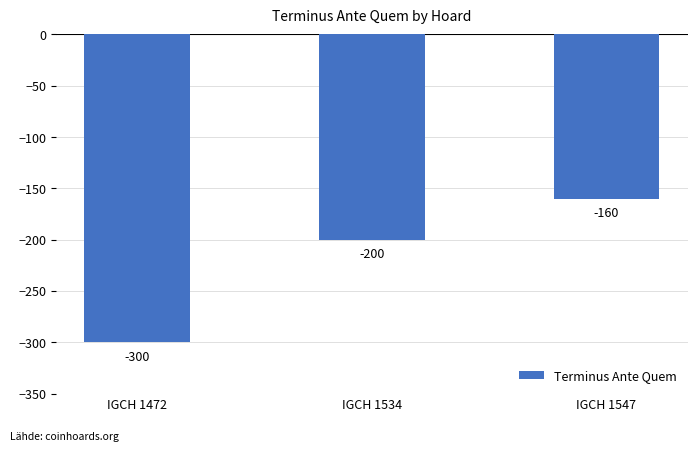

Reading left to right, list all the values displayed in this chart.

IGCH 1472=-300	IGCH 1534=-200	IGCH 1547=-160